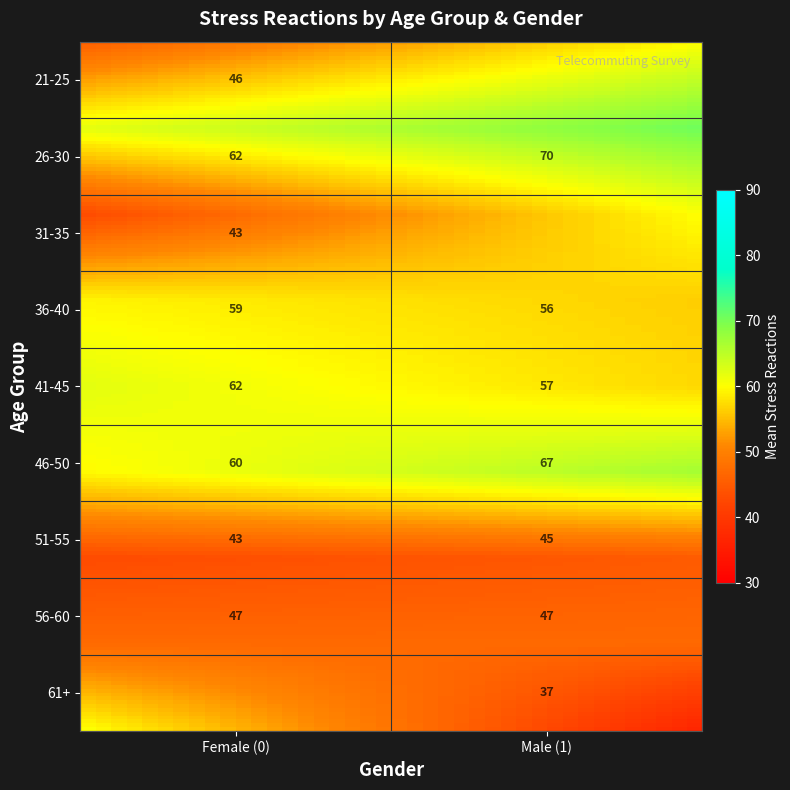

Which has a higher value, 21-25 or 26-30?

26-30